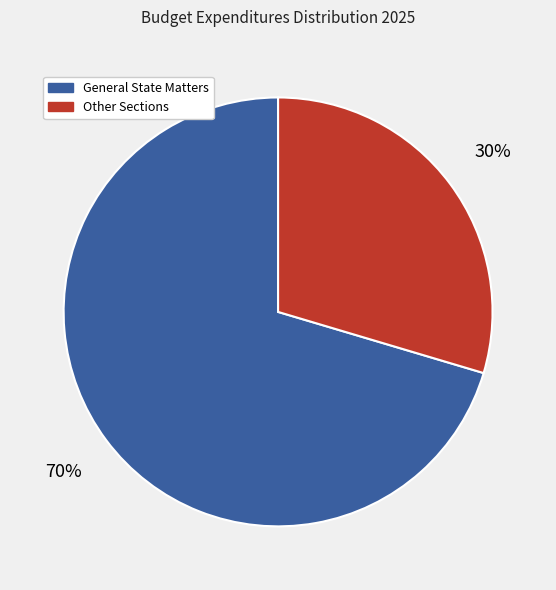

Rank the categories by value from lowest to highest.

Other Sections, General State Matters